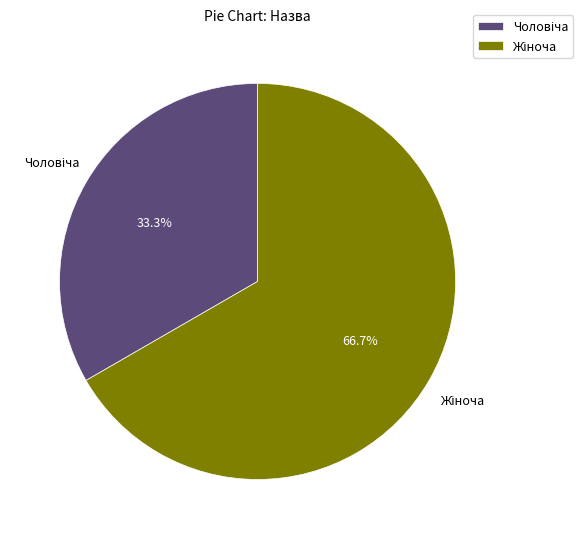

Does any single category account for the majority?

Yes